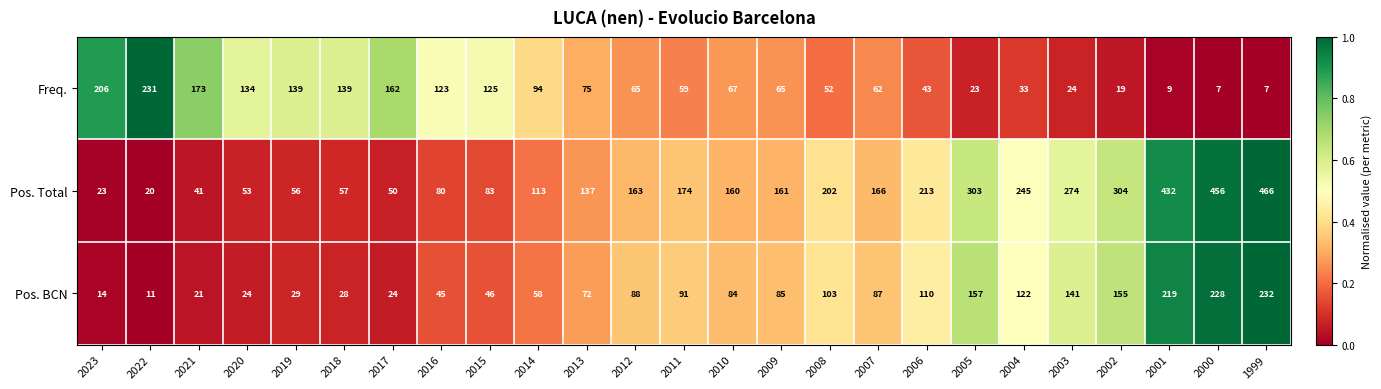

What is the difference between the Pos. BCN values at 2015 and 2002?

109